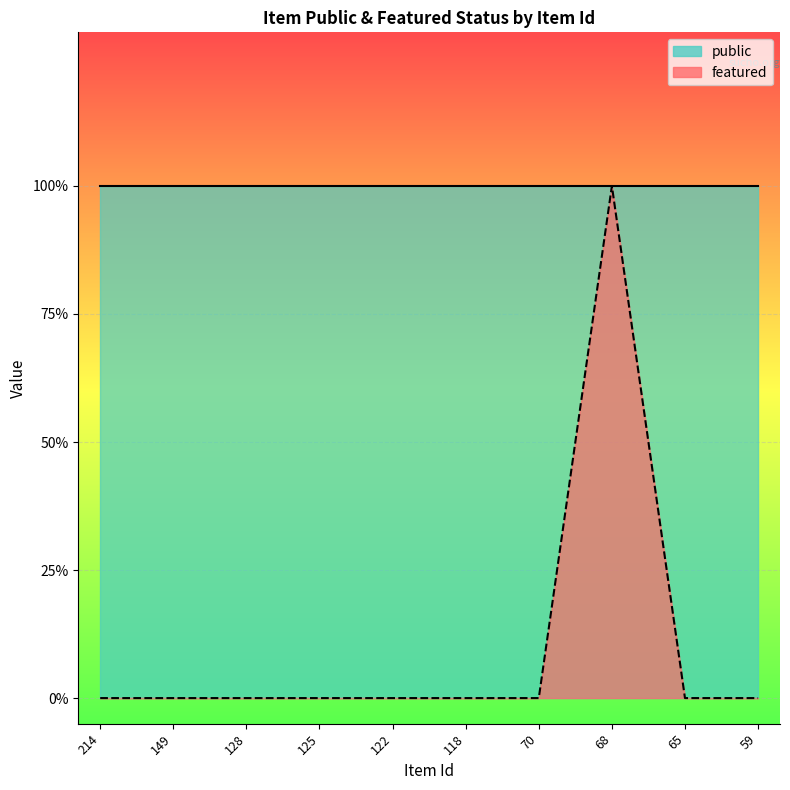

List the labels in order of value, largest first.

68, 214, 149, 128, 125, 122, 118, 70, 65, 59